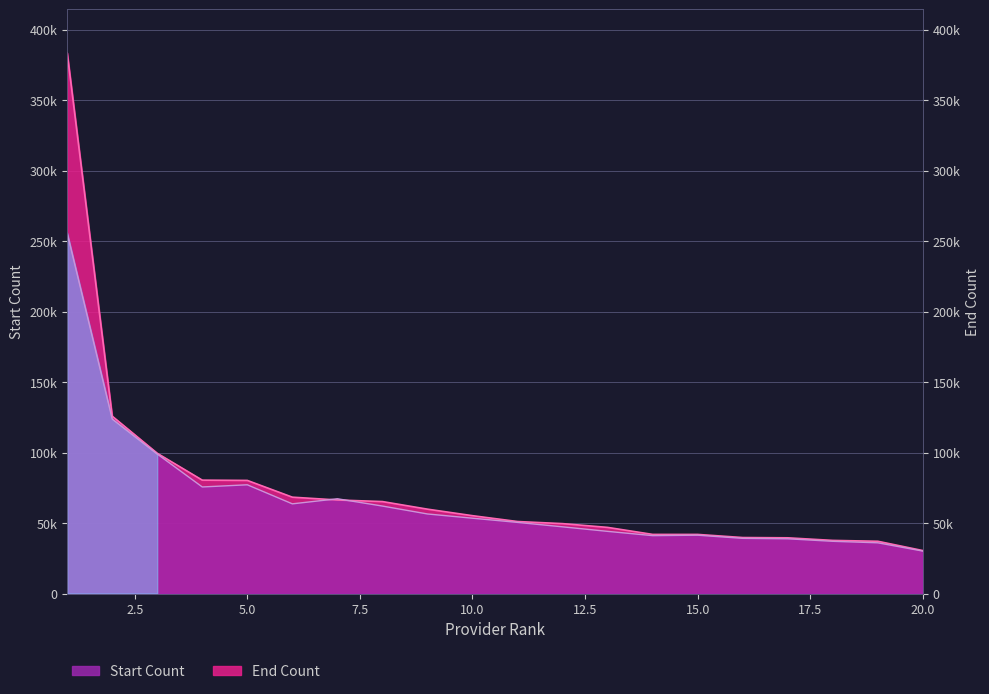

At which category does Start Count reach its first local peak?

5